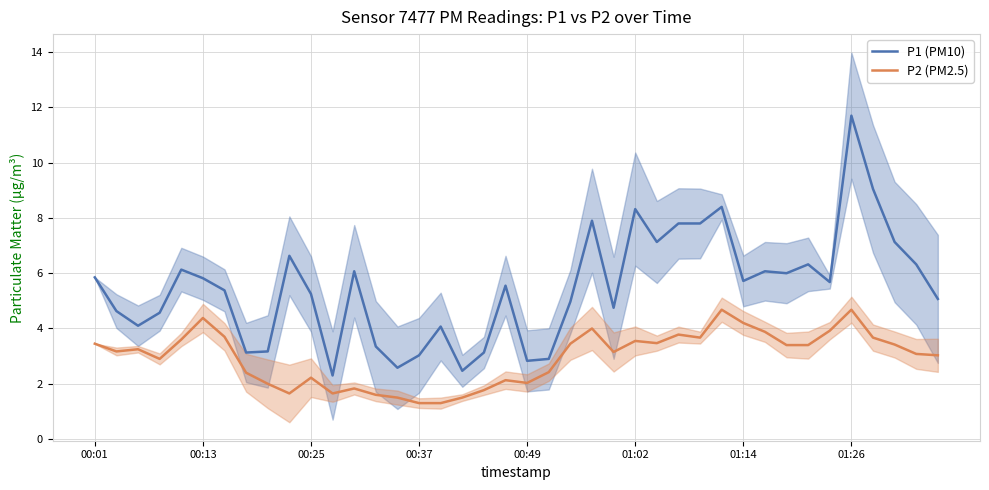

What is the average value of the P1 (PM10) series?

5.5